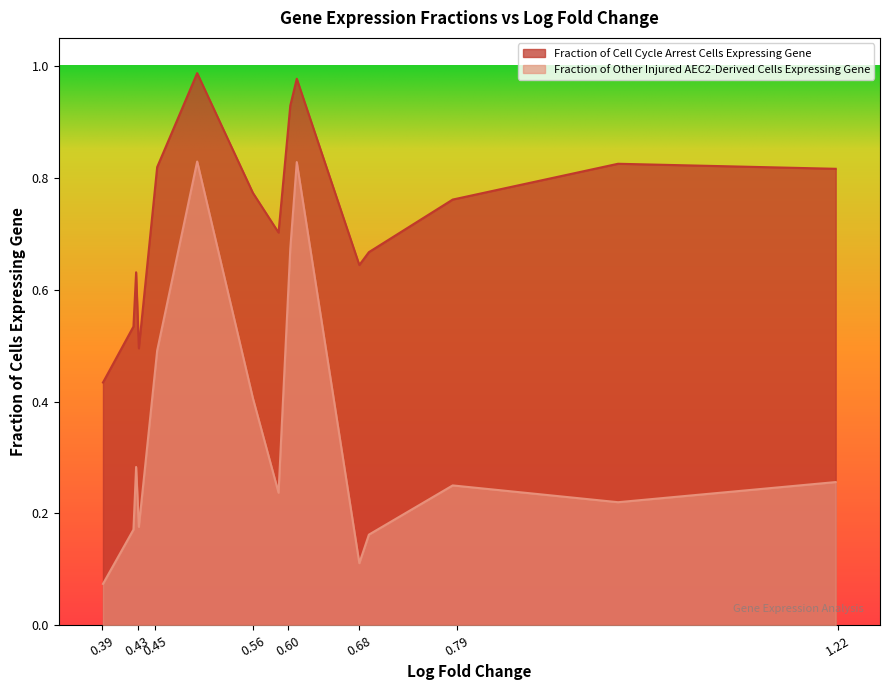

True or false: Fraction of Other Injured AEC2-Derived Cells Expressing Gene and Fraction of Cell Cycle Arrest Cells Expressing Gene intersect in this chart.

False